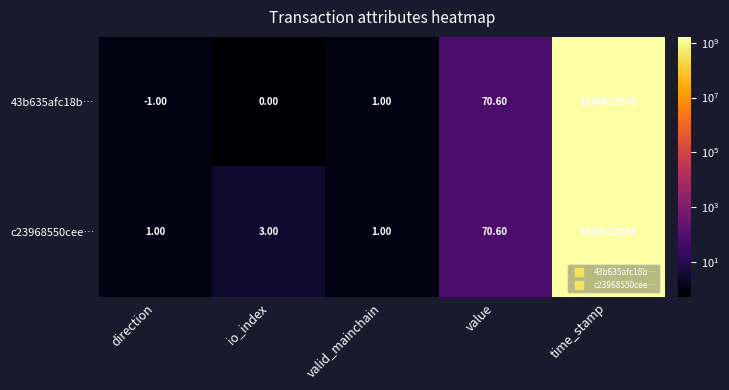

How many data points does each series have?

5